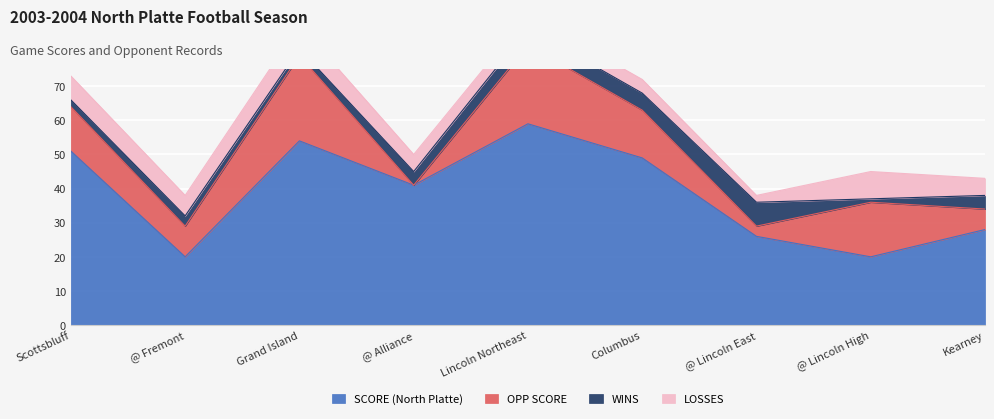

What is the value of the SCORE (North Platte) point at the 3rd from the left?

54